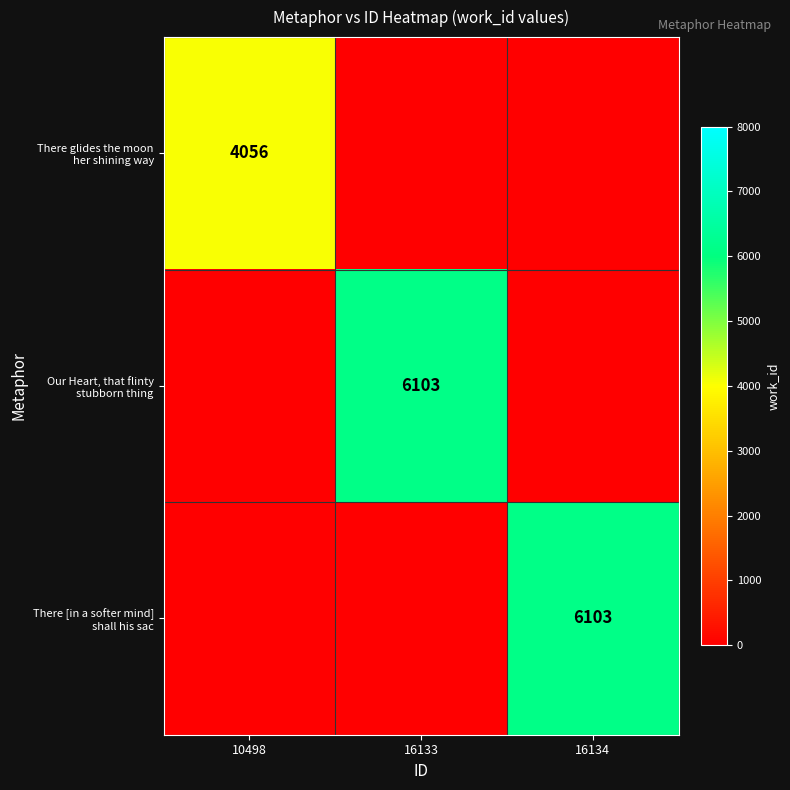

What is the average value of the There glides the moon her shining way series?

1352